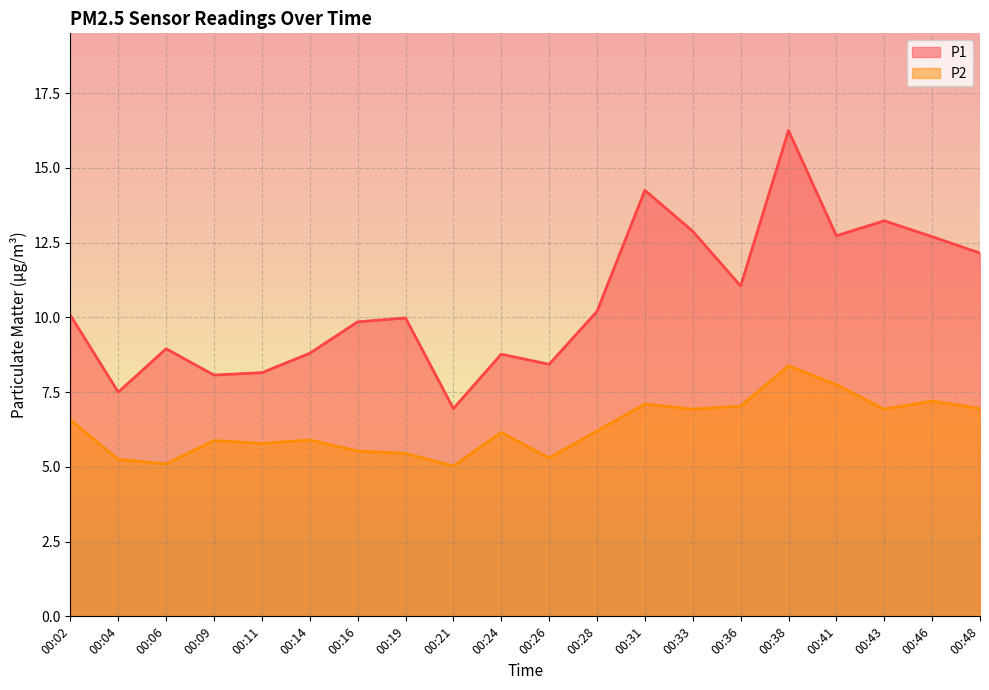

Where is the first local maximum for P2?

00:09